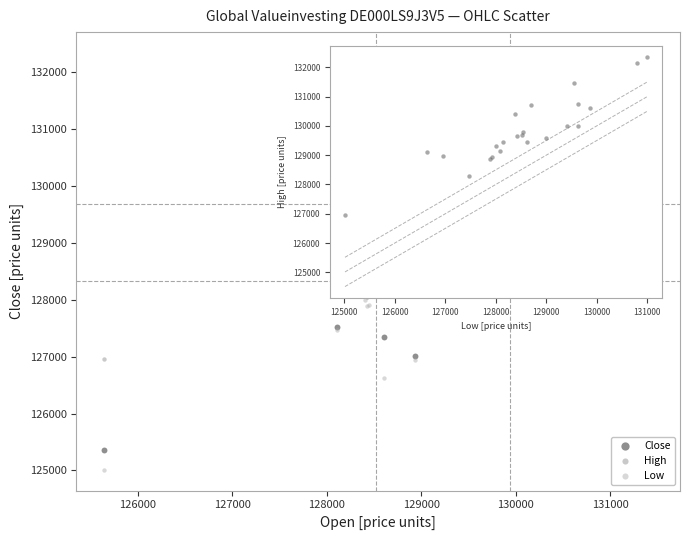

What are all the series names shown in the legend?

Close, High, Low